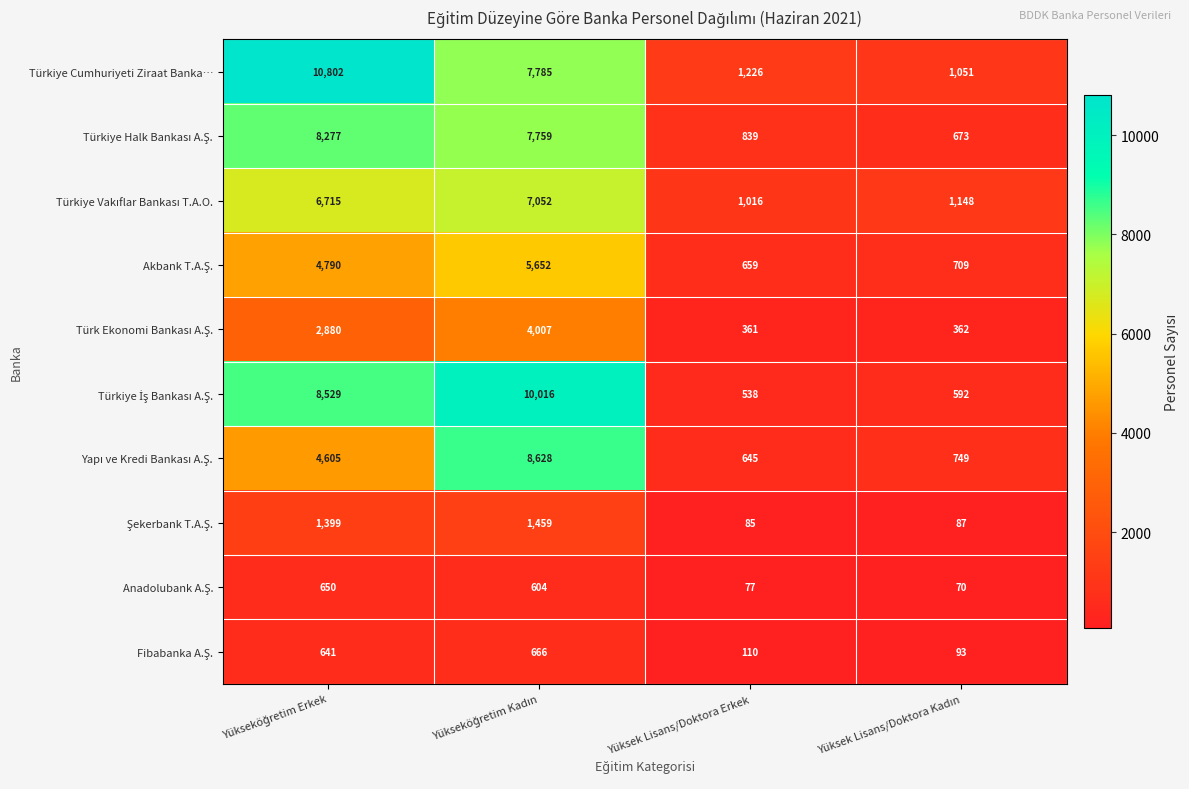

What is the minimum value shown in the chart?

70